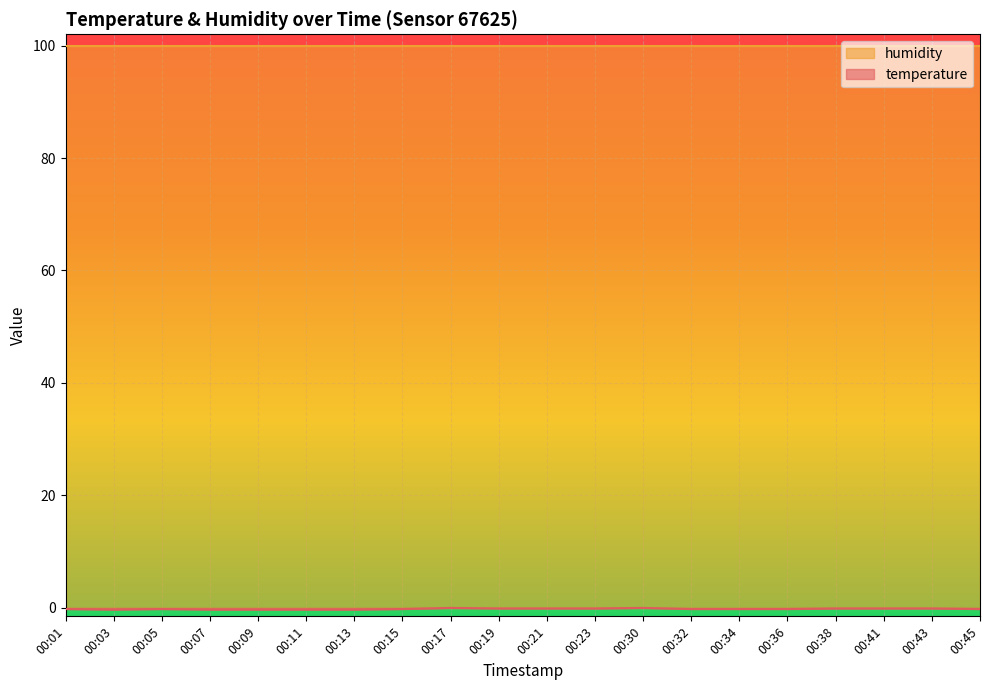

Which category has the lowest value across all series?

00:03